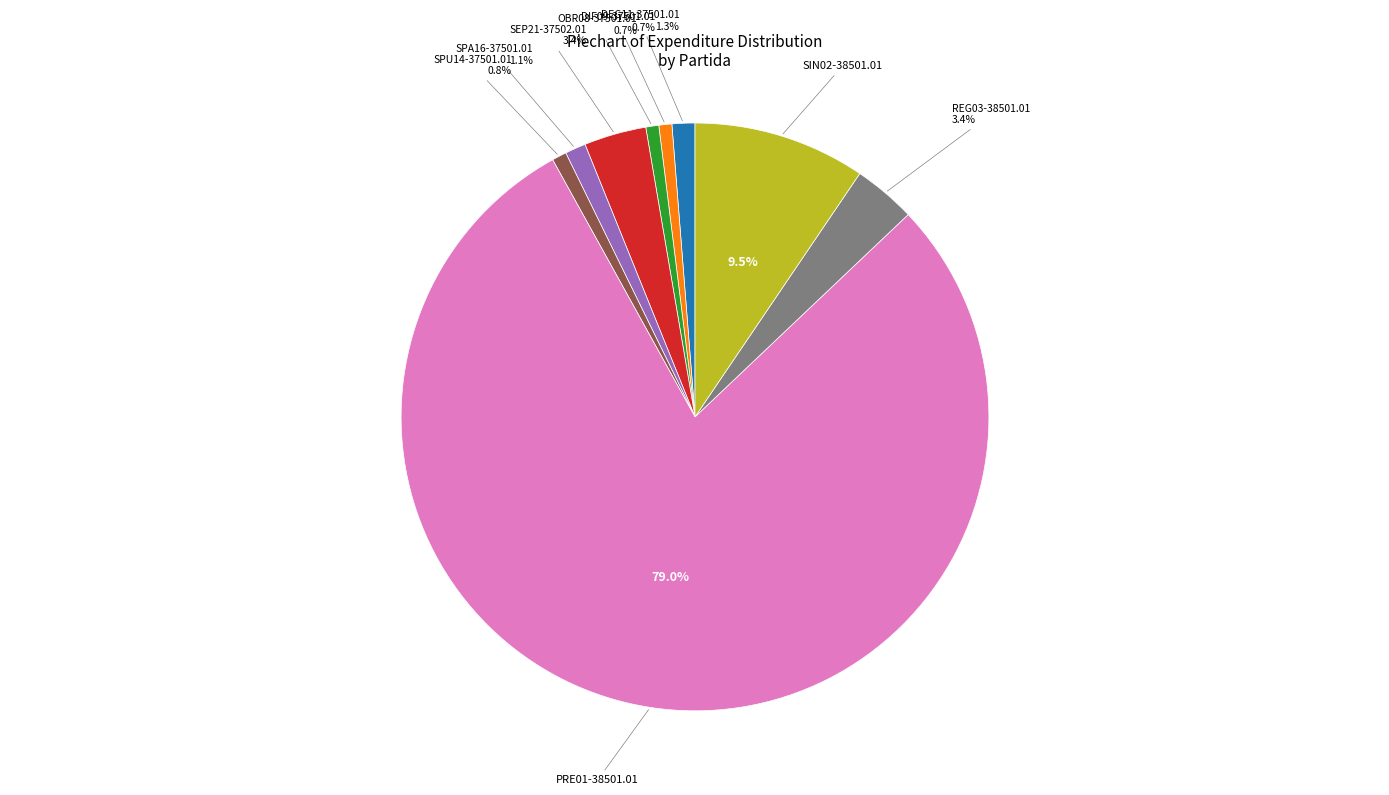

How many segments does this pie chart have?

9